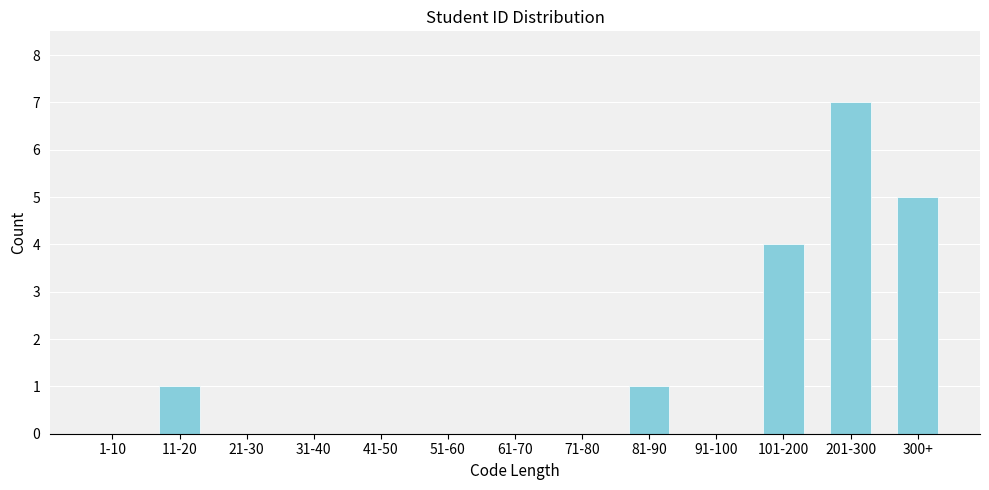

Reading left to right, transcribe all the data shown in this chart.

1-10=0	11-20=1	21-30=0	31-40=0	41-50=0	51-60=0	61-70=0	71-80=0	81-90=1	91-100=0	101-200=4	201-300=7	300+=5